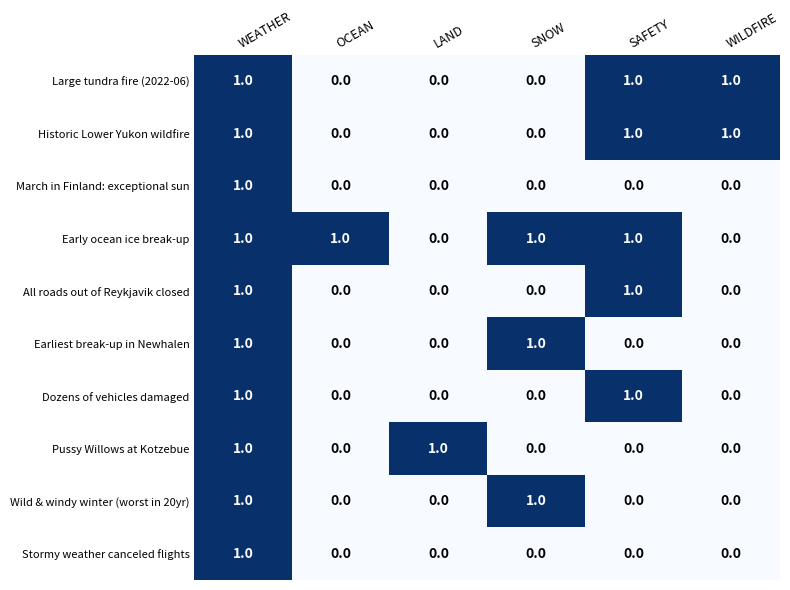

At which label does March in Finland: exceptional sun reach its peak?

WEATHER